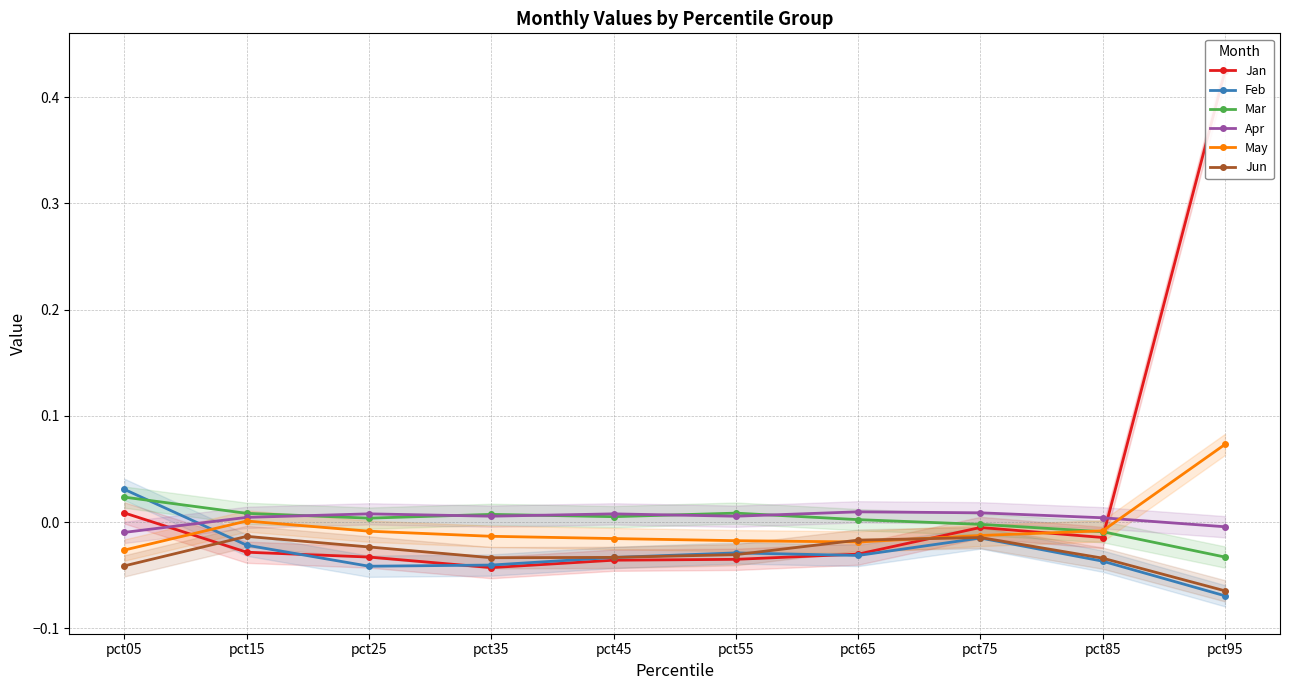

List the series in order of their peak value, highest first.

Jan, May, Feb, Mar, Apr, Jun